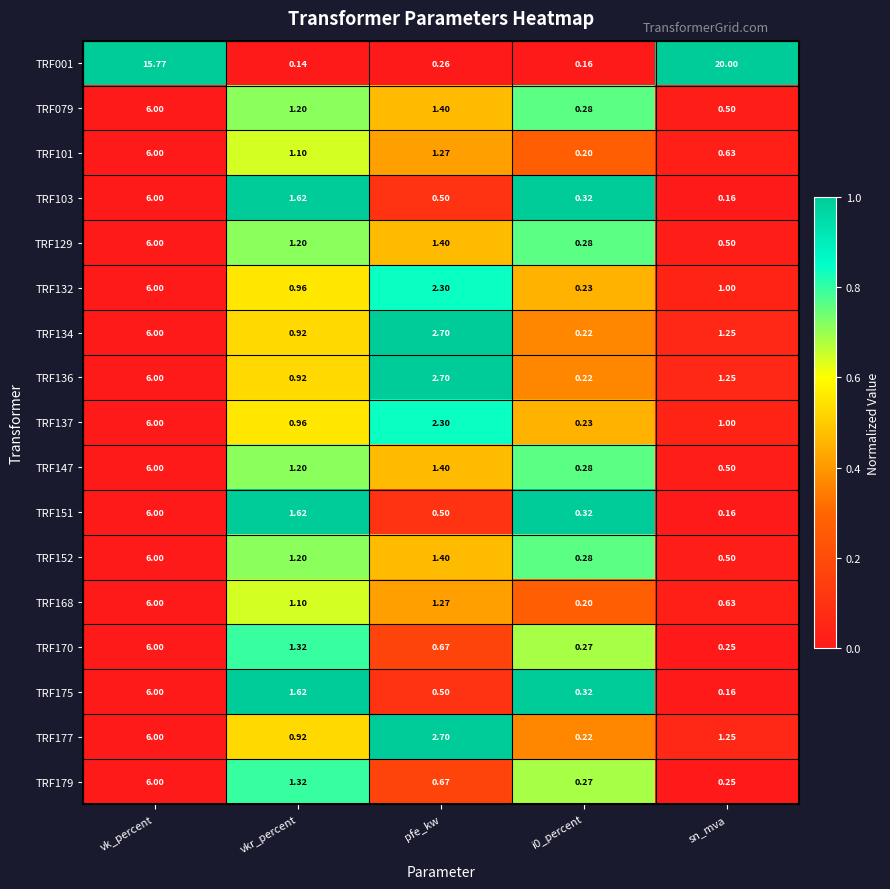

At which category is the sum across all series the highest?

vk_percent